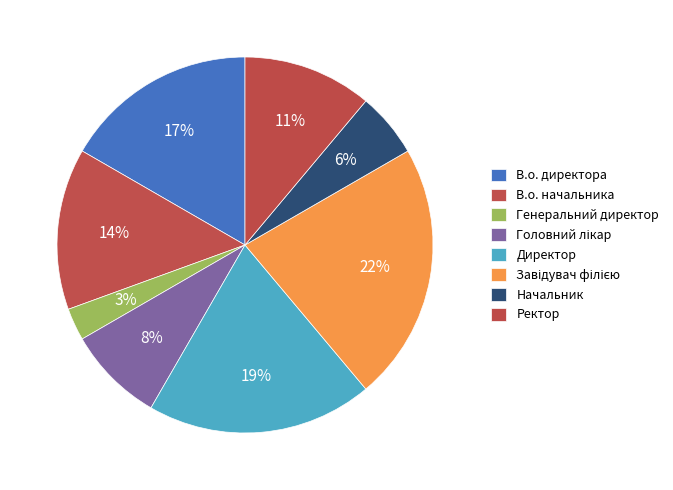

Does В.о. начальника represent more than half of the total?

No